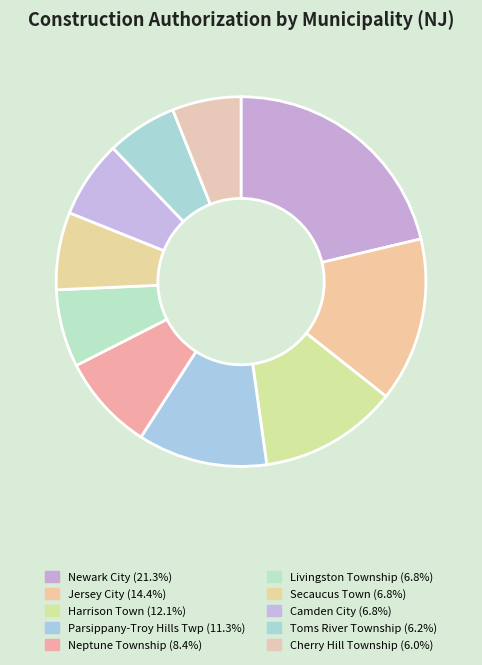

Does any single category account for the majority?

No